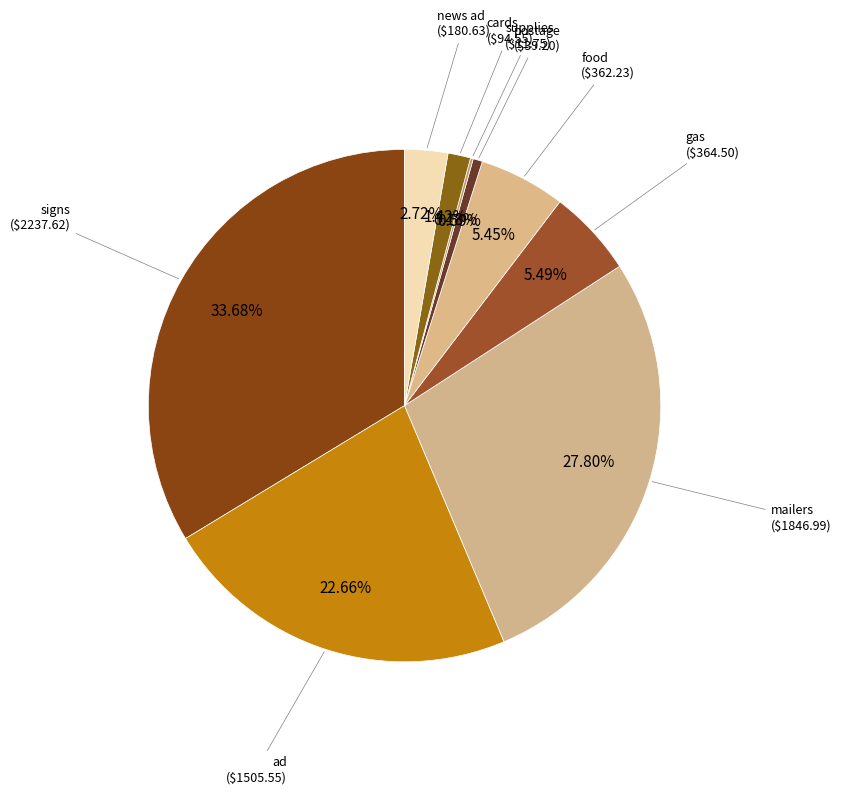

Is there a majority slice in this chart?

No